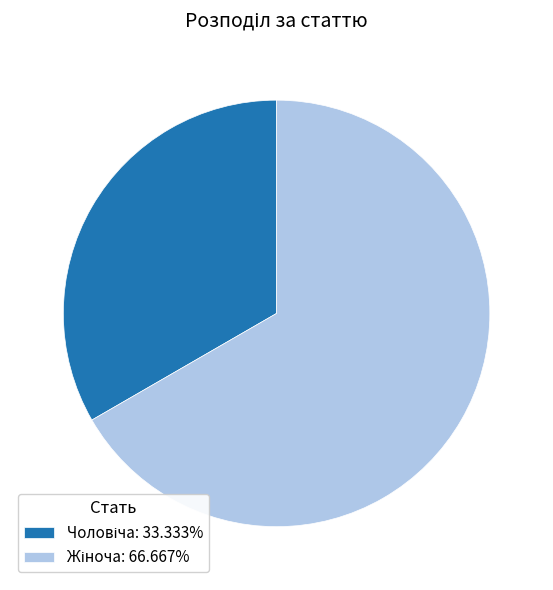

Is there any slice that represents more than half of the pie?

Yes